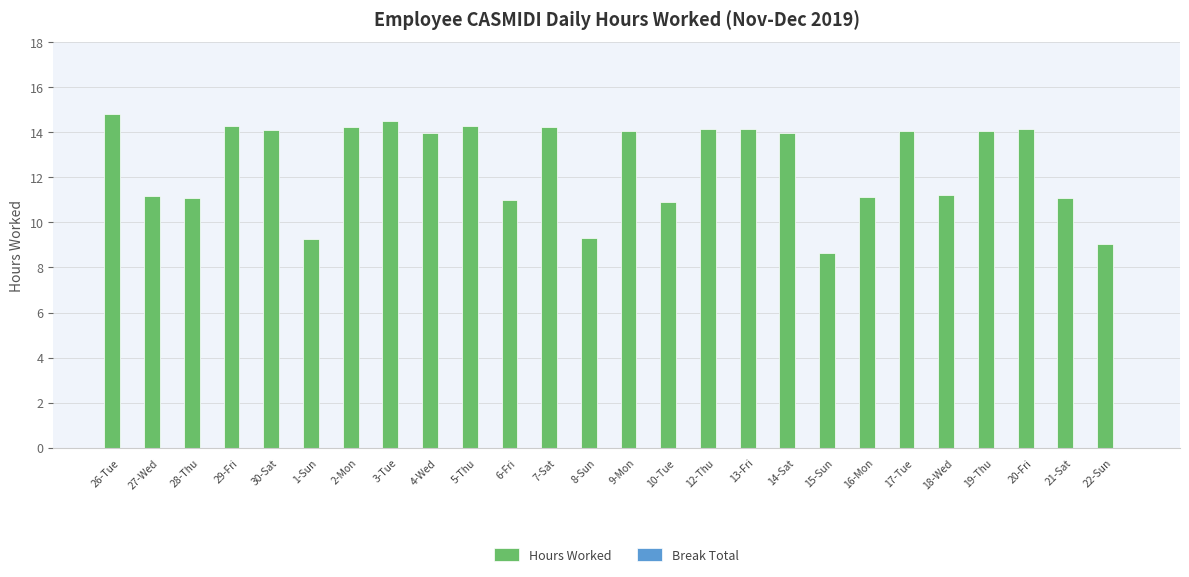

The value at 28-Thu is 6.7. True or false?

False